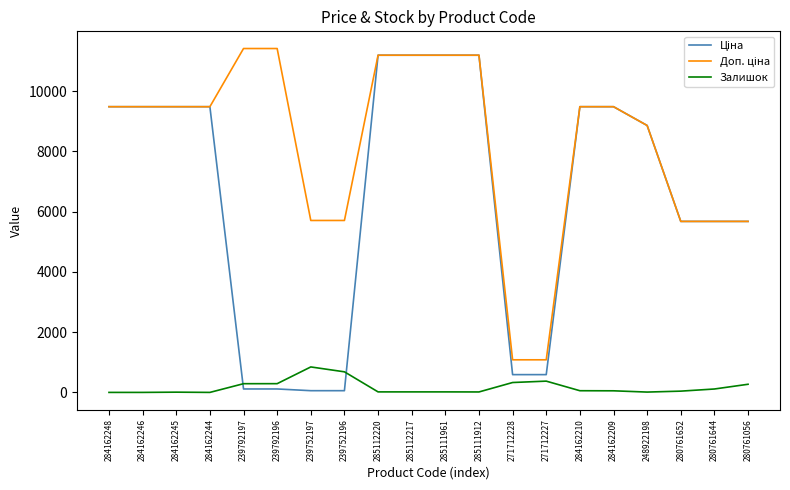

Is it true that Залишок equals 11.0 at 248922198?

True